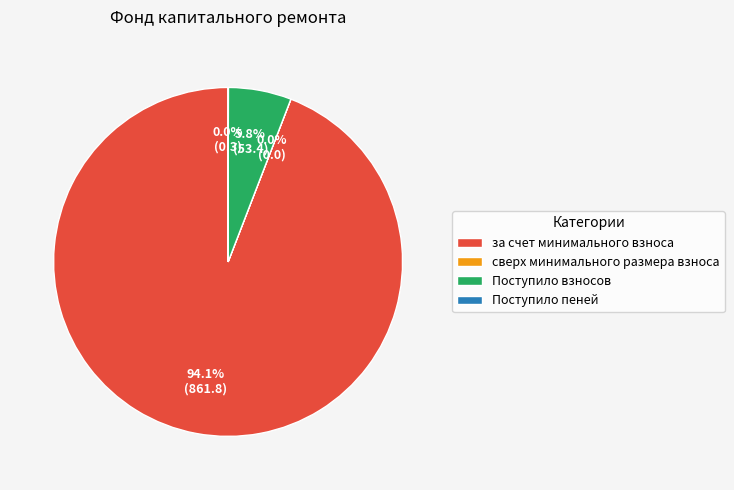

How much of the chart is everything except Поступило взносов?

94.2%